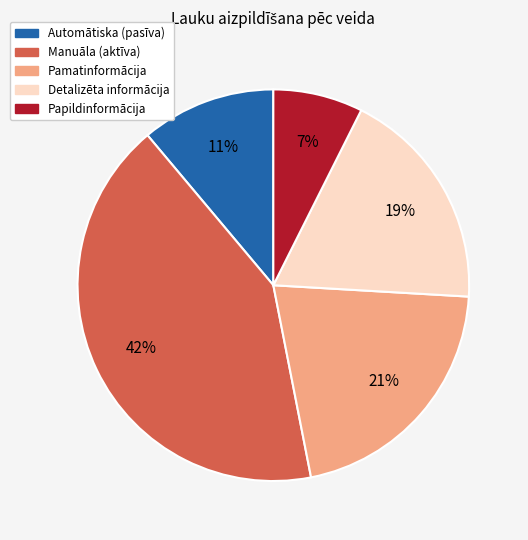

True or false: Pamatinformācija accounts for 11% of the total.

False